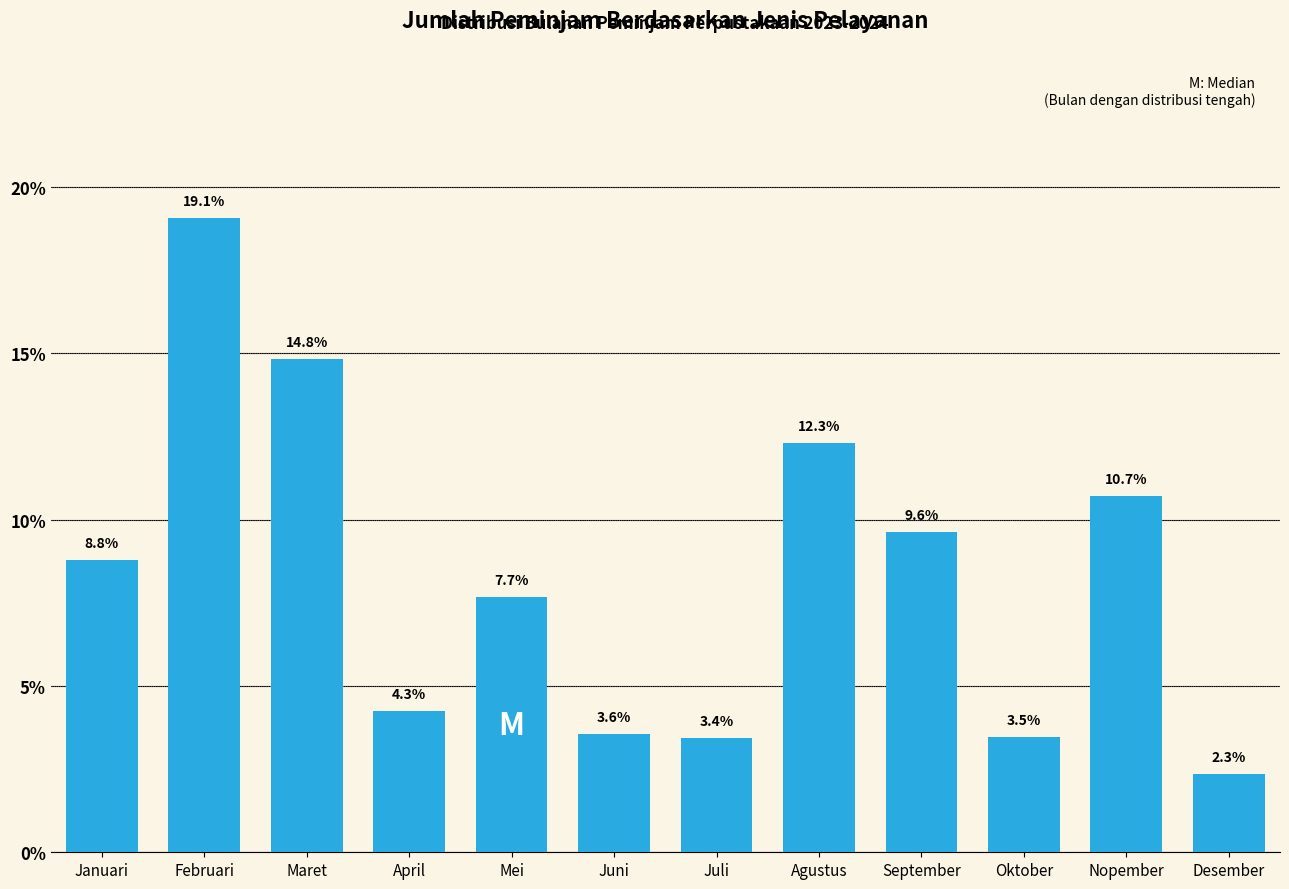

Reading right to left, transcribe all the data shown in this chart.

2.3	10.7	3.5	9.6	12.3	3.4	3.6	7.7	4.3	14.8	19.1	8.8